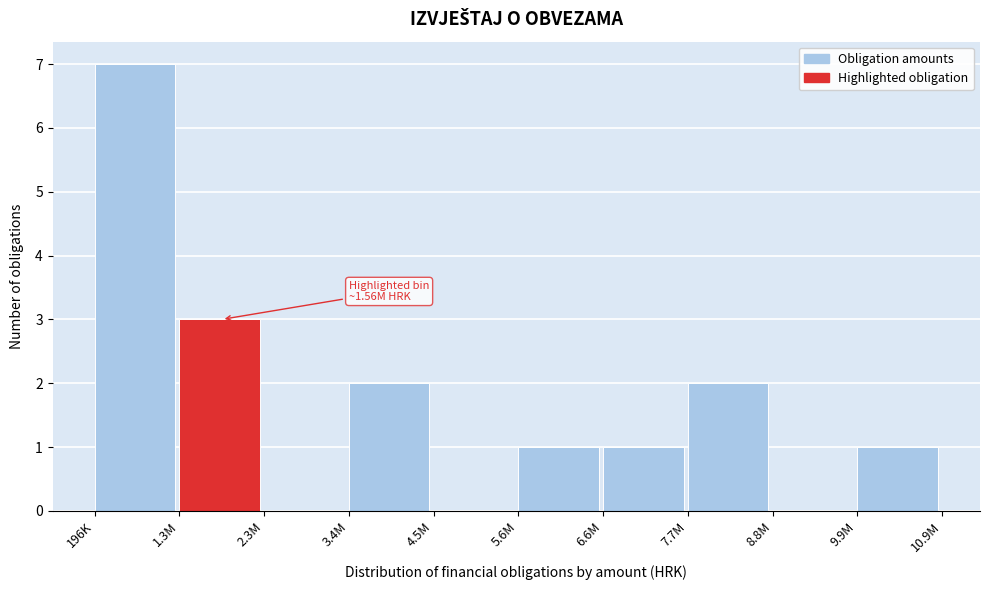

Reading left to right, extract all data points from this chart.

196K=7	1.3M=3	2.3M=0	3.4M=2	4.5M=0	5.6M=1	6.6M=1	7.7M=2	8.8M=0	9.9M=1